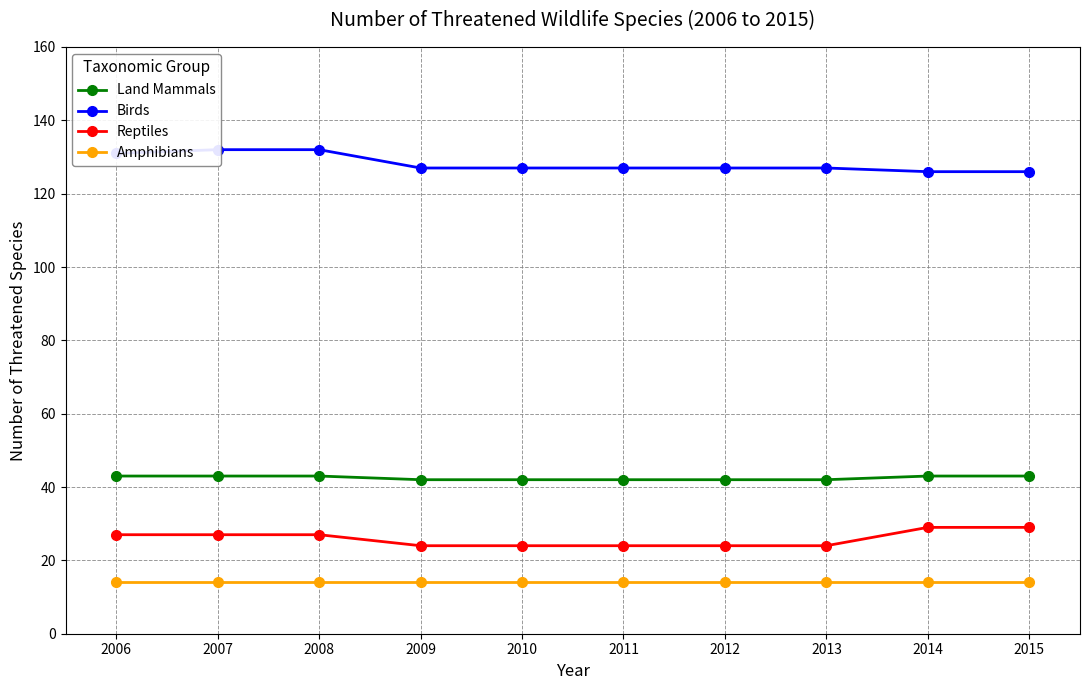

Does the chart have visible grid lines?

Yes